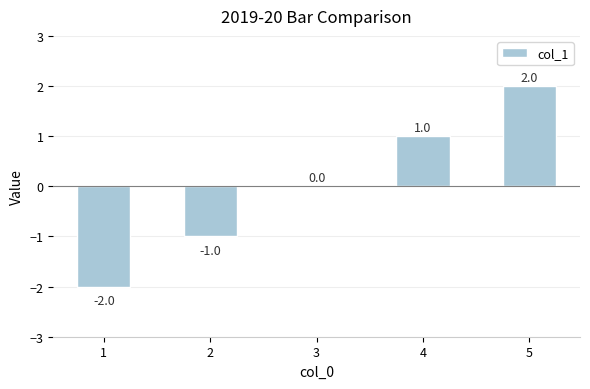

Count the values in the range -1 to 1.

3